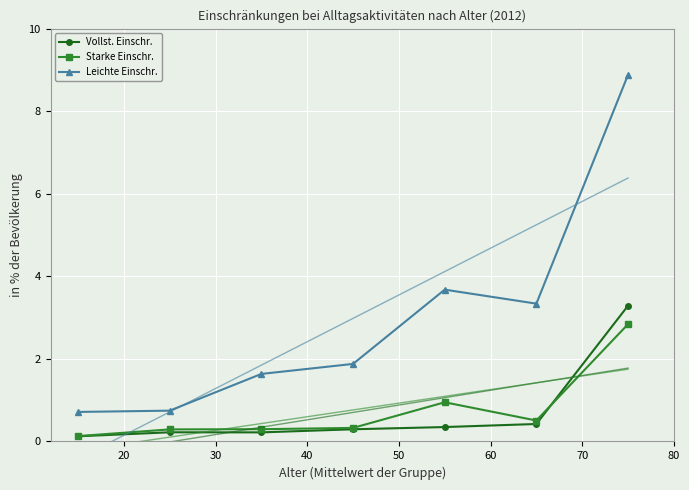

How many interior local peaks does the Leichte Einschr. series have?

1